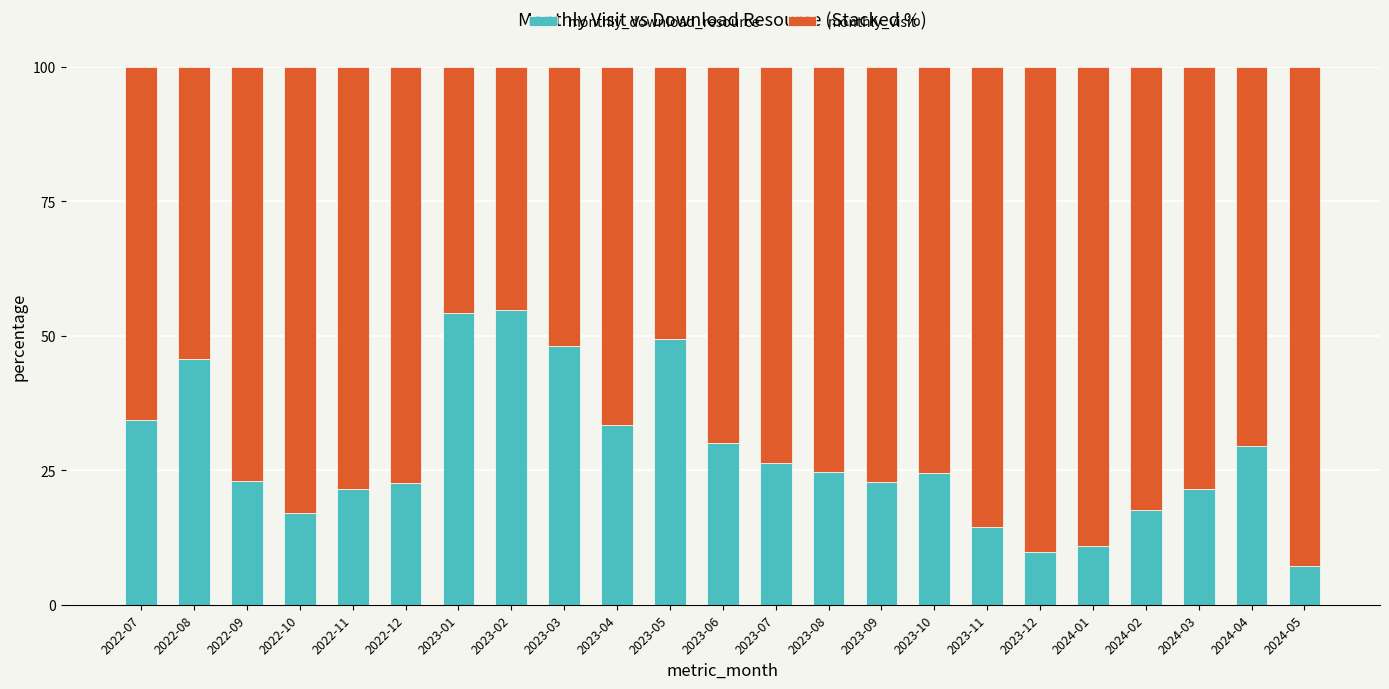

The value of monthly_download_resource at 2024-01 is 4.7. True or false?

False